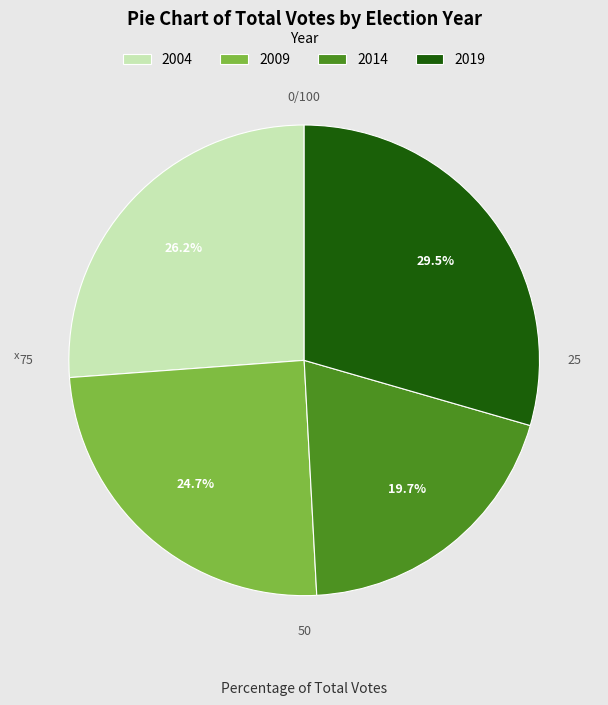

Rank the categories by value from lowest to highest.

2014, 2009, 2004, 2019